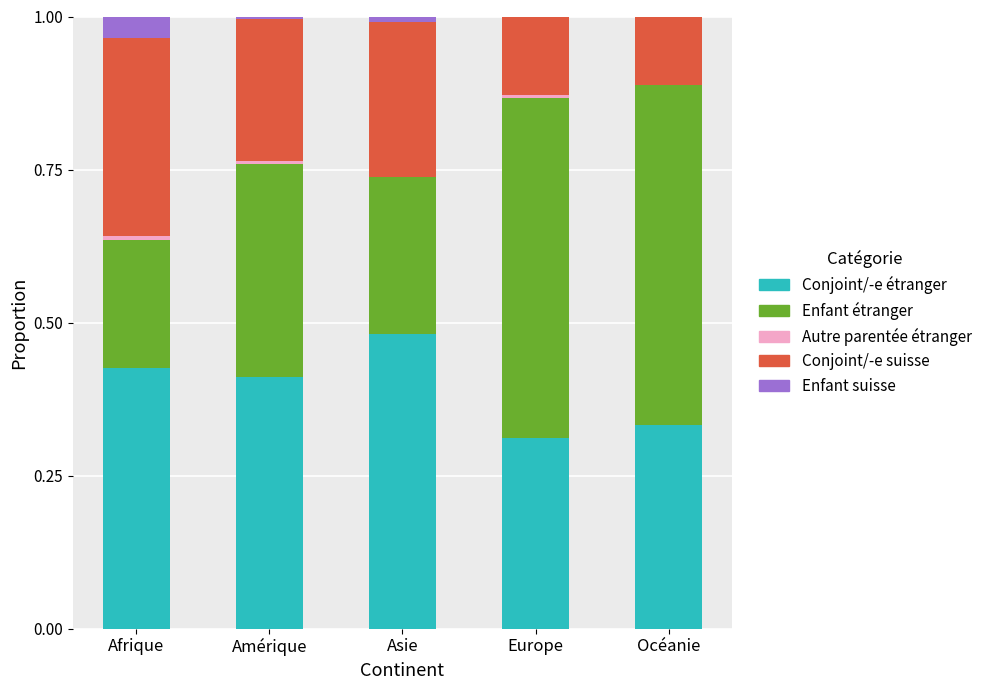

What is the total value across all series at Océanie?

1.0